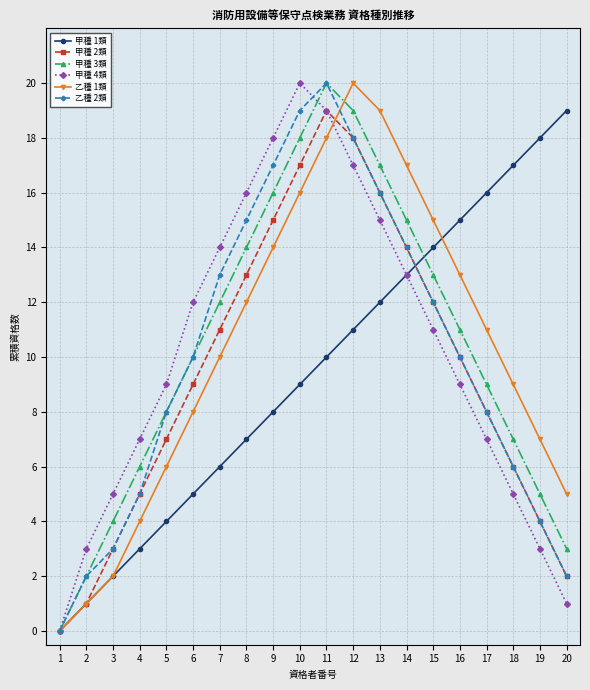

Which label corresponds to the smallest value in the chart?

1